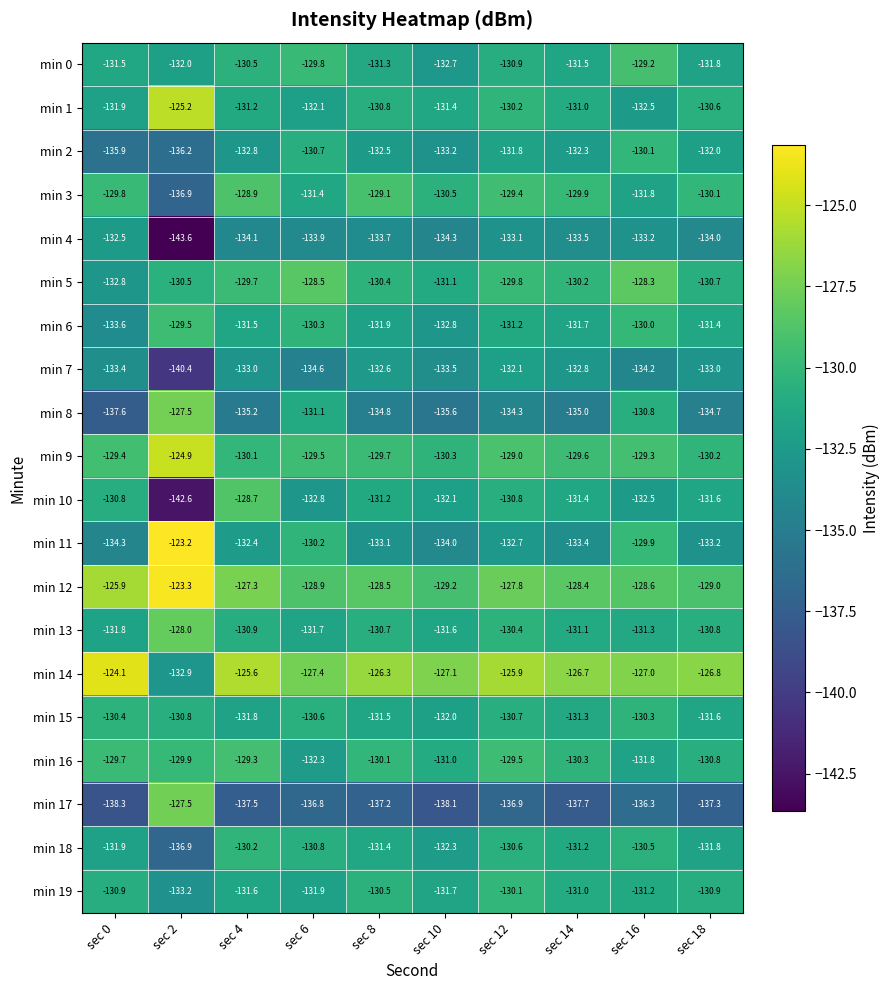

List the labels in order of min 17 value, largest first.

sec 2, sec 16, sec 6, sec 12, sec 8, sec 18, sec 4, sec 14, sec 10, sec 0